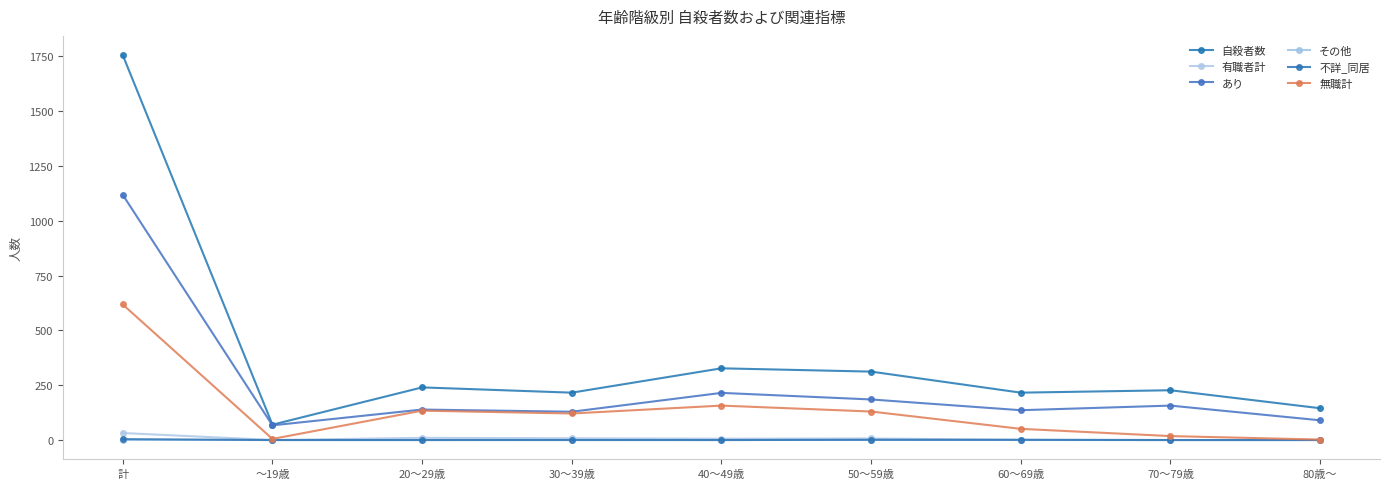

The value of 無職計 at 60～69歳 is 14. True or false?

False